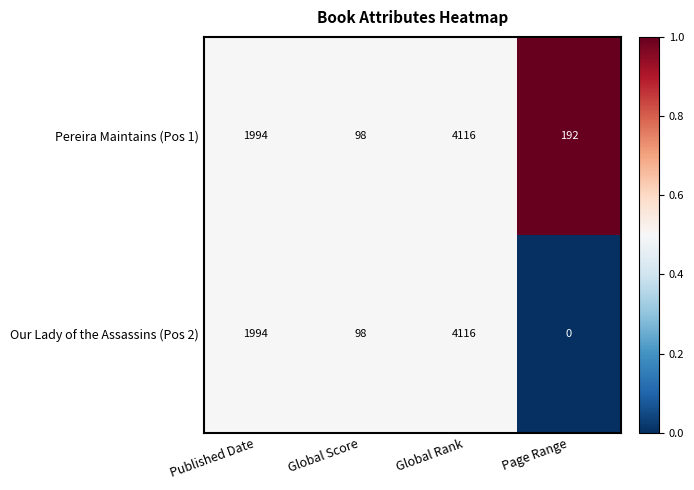

What is the maximum value shown in the chart?

4116